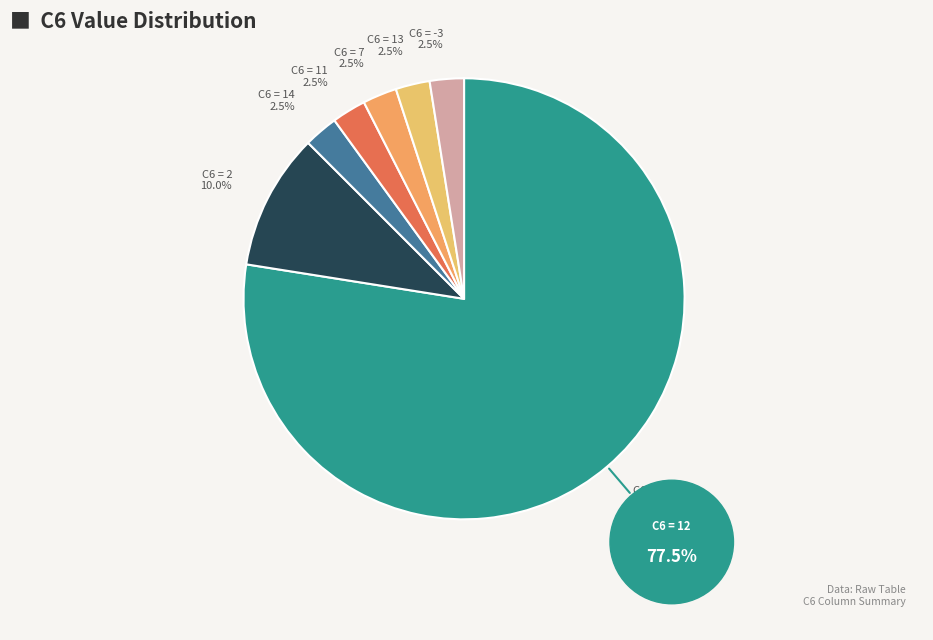

How many segments does this pie chart have?

7